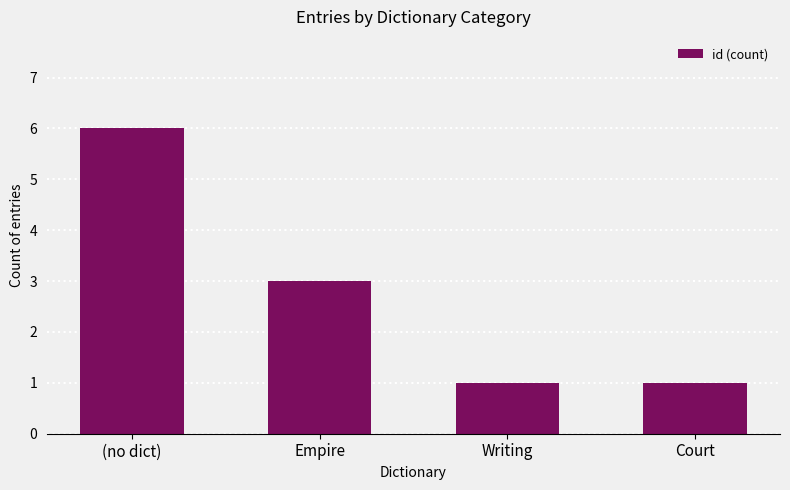

What is the sum of all values?

11